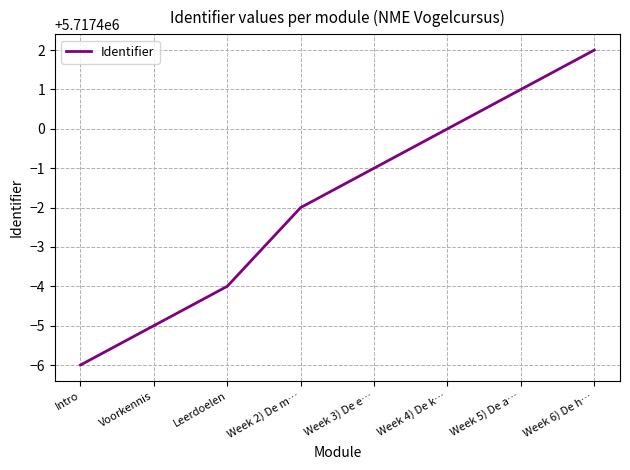

What is the approximate value at Week 3) De e…?

5717399